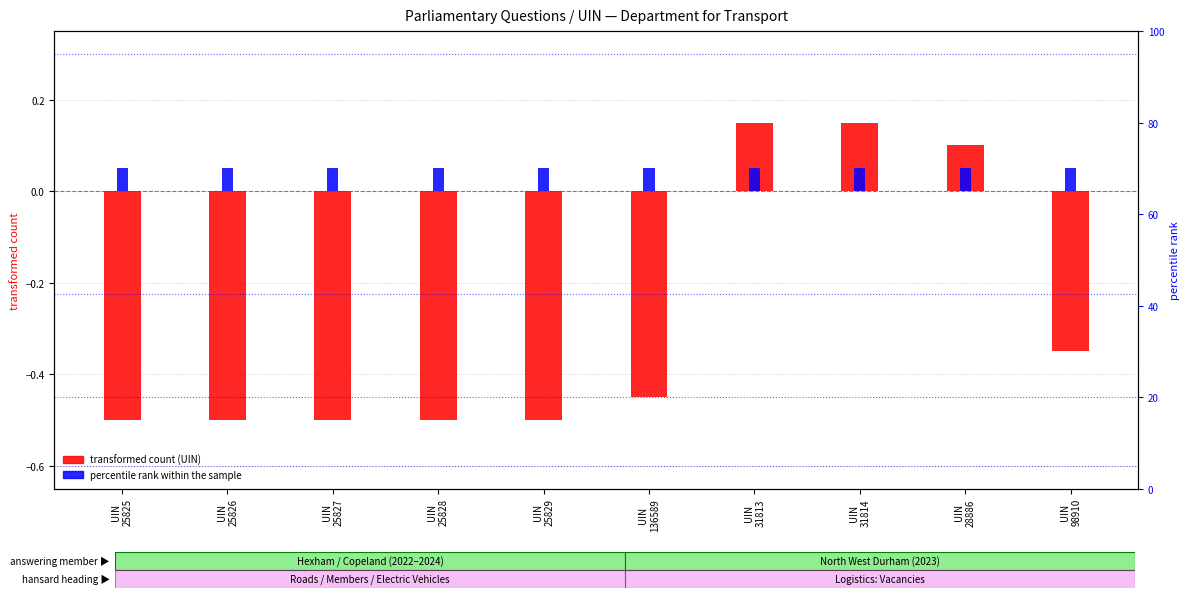

What is the minimum value shown in the chart?

-0.5